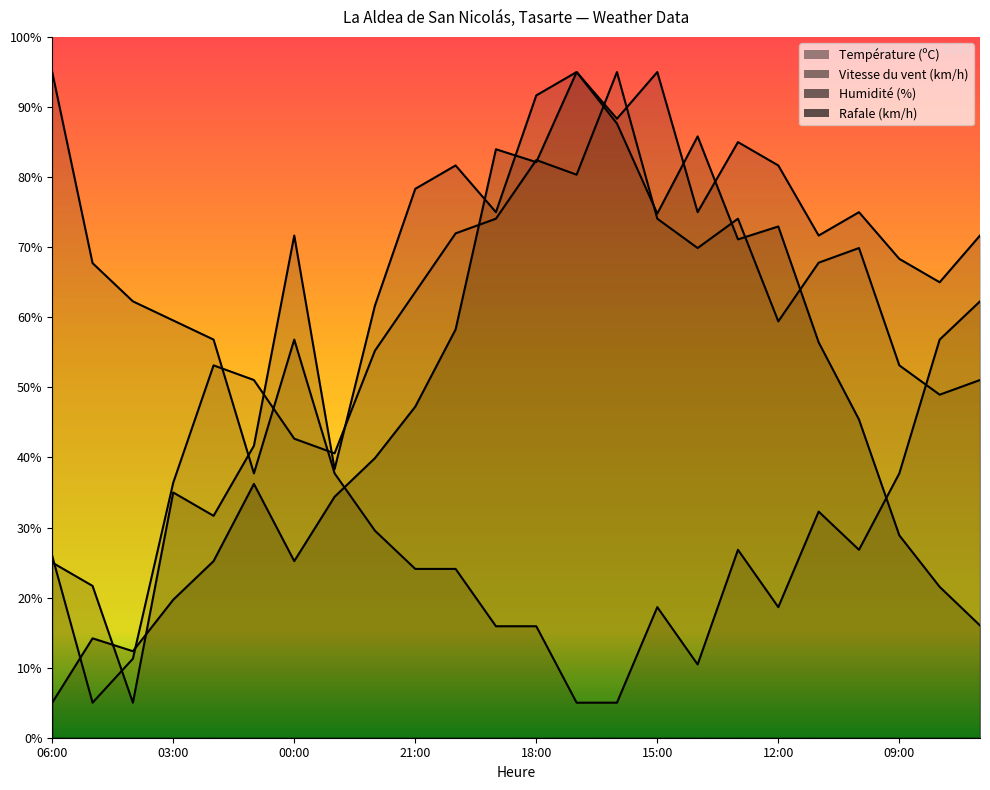

What is the minimum value for Rafale (km/h)?

5.0